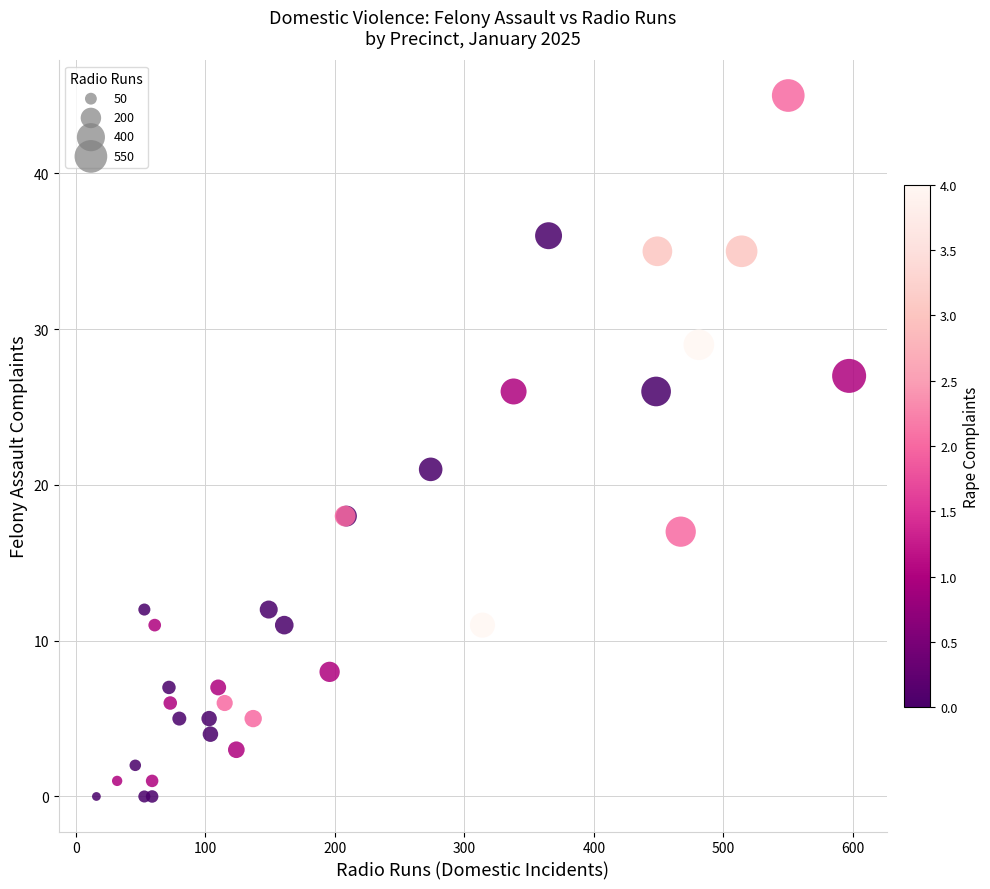

What Y value in the scatter plot is closest to 22?

21